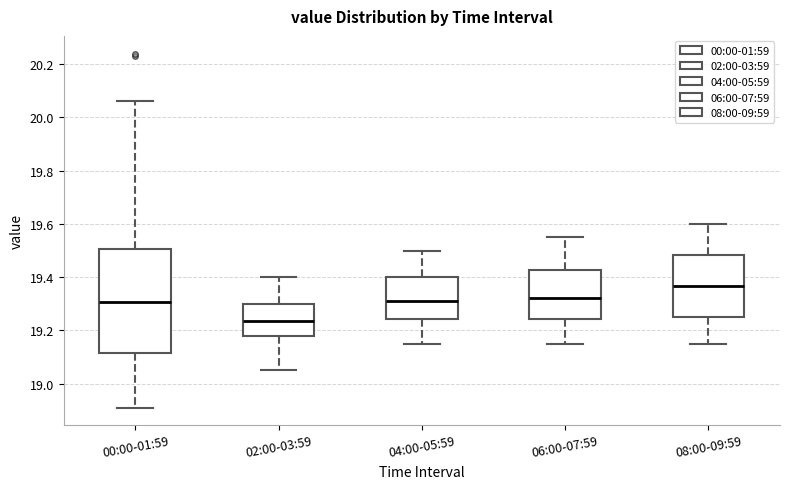

Comparing the boxes themselves (not the whiskers), which one is the tallest?

00:00-01:59